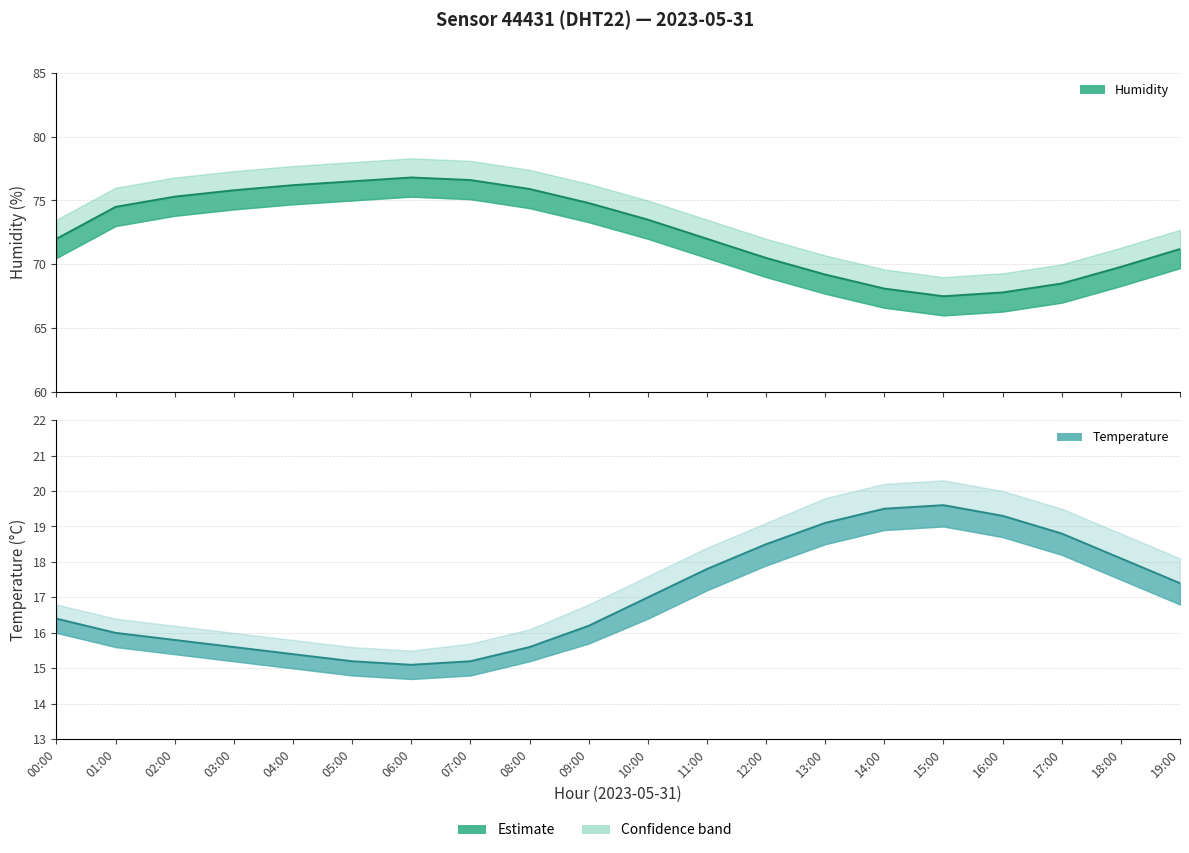

What position from the right is 16:00?

4